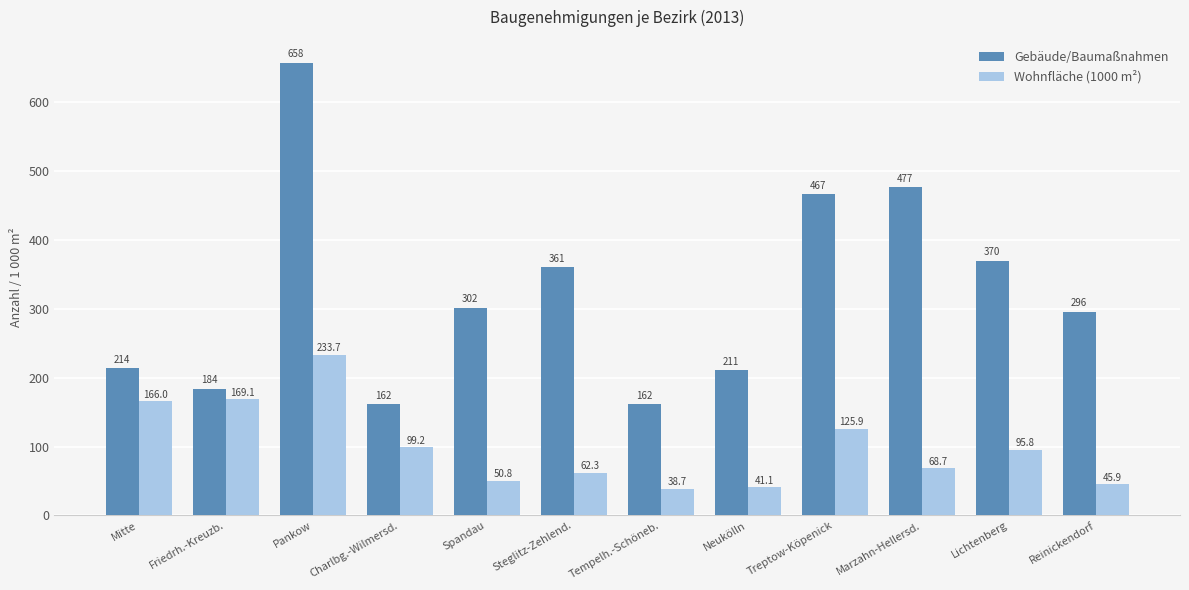

What is the average value of the Wohnfläche (1000 m²) series?

99.8